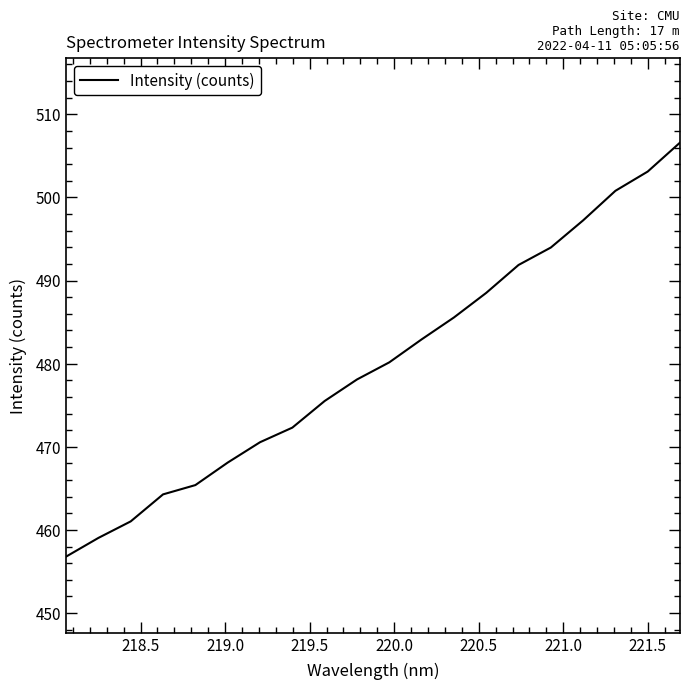

What is the greatest value displayed?

506.6